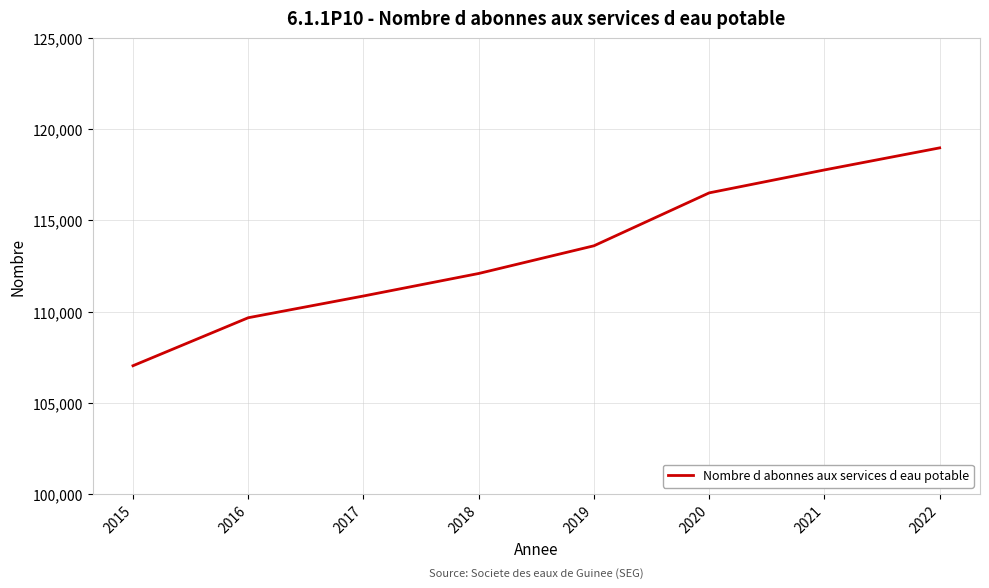

At which label is the value closest to 113000?

2019